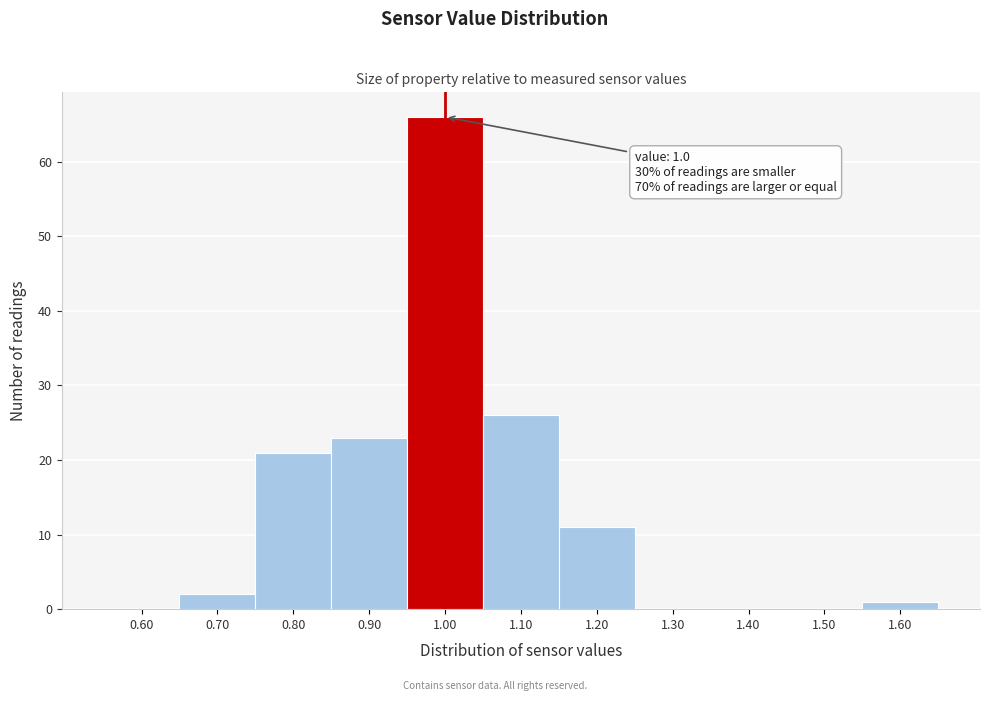

Which range on the x-axis has the tallest bar?

0.95 to 1.05